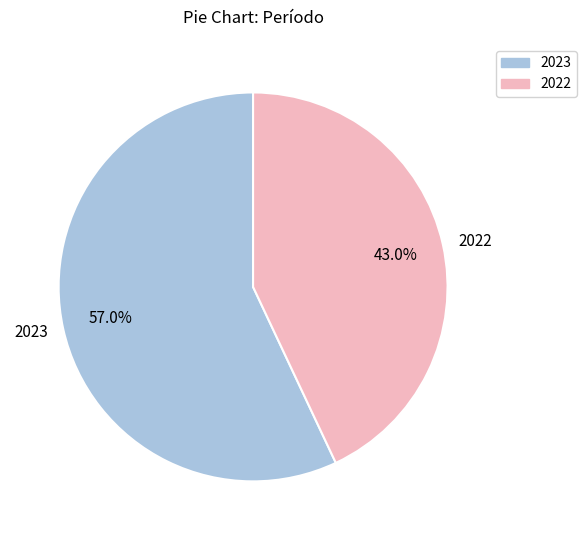

True or false: 2022 accounts for 43% of the total.

True